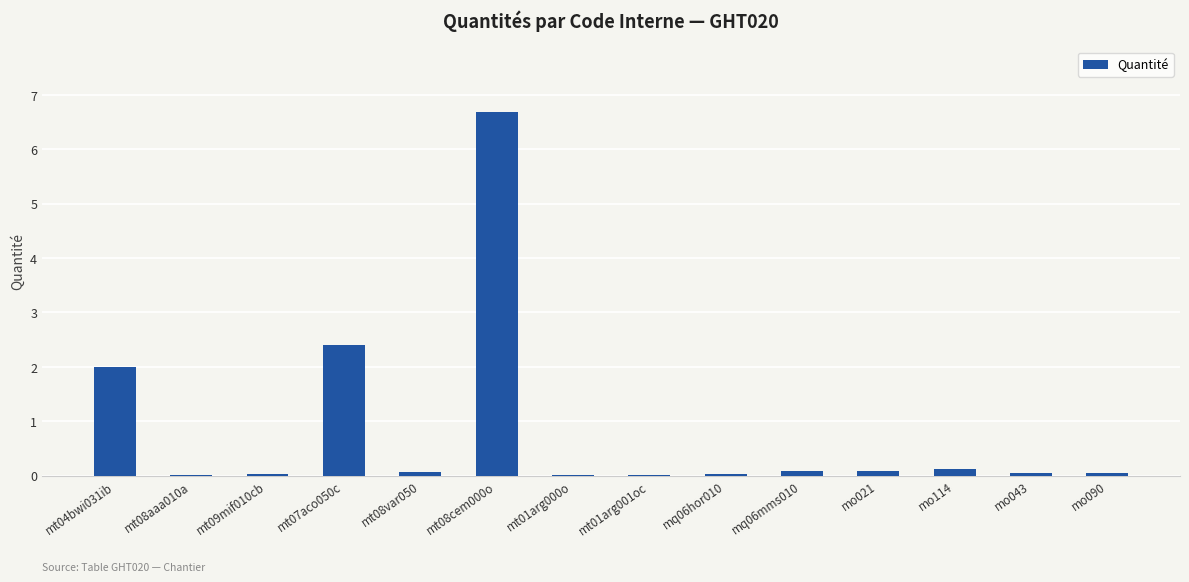

Which category has the highest value across all series?

mt08cem000o